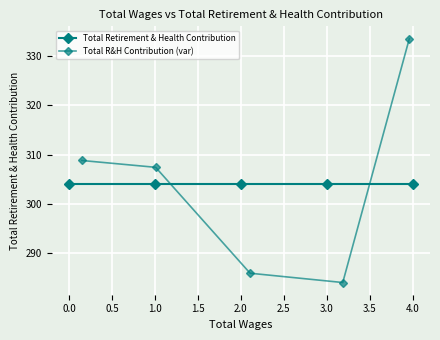

In Total R&H Contribution (var), how many points are lower than both neighbors (excluding endpoints)?

1